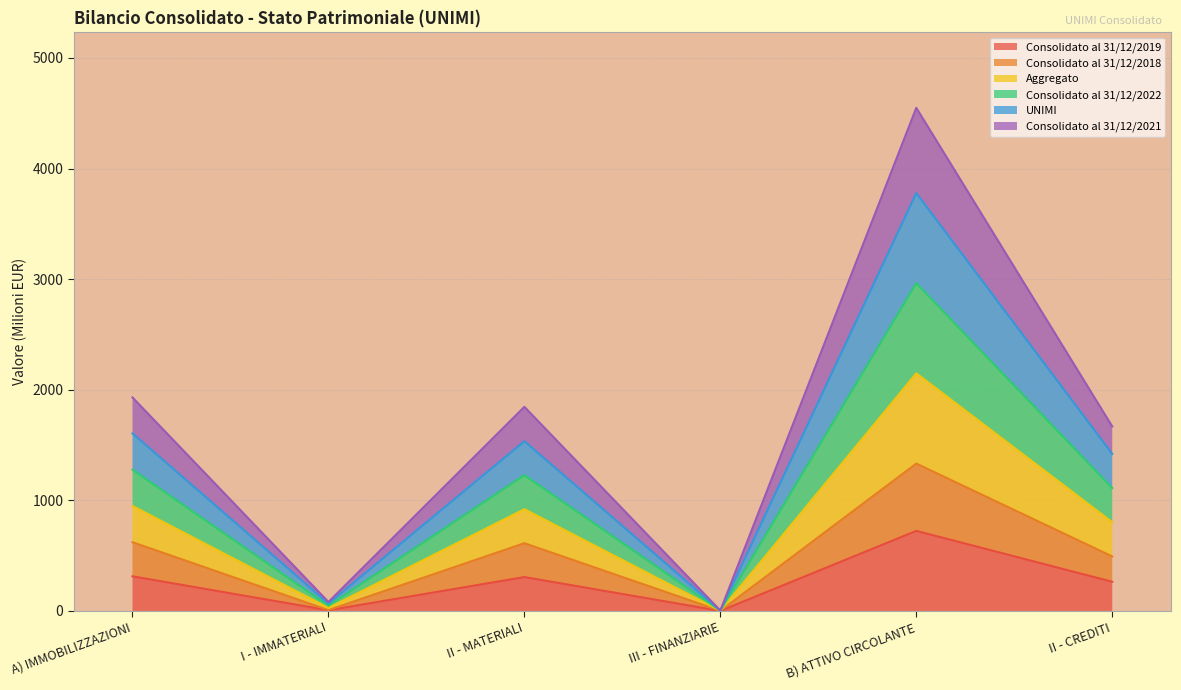

True or false: Consolidato al 31/12/2021 and Aggregato cross at least once.

False